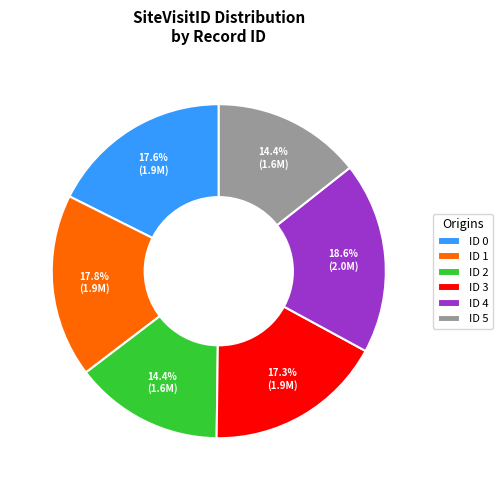

Is ID 1 the majority of the pie?

No